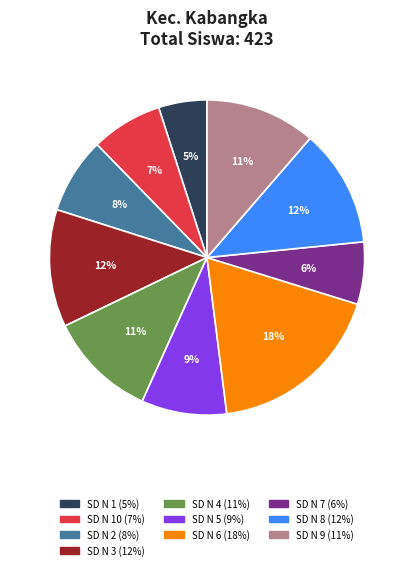

To the nearest percent, what is the average slice percentage?

10%